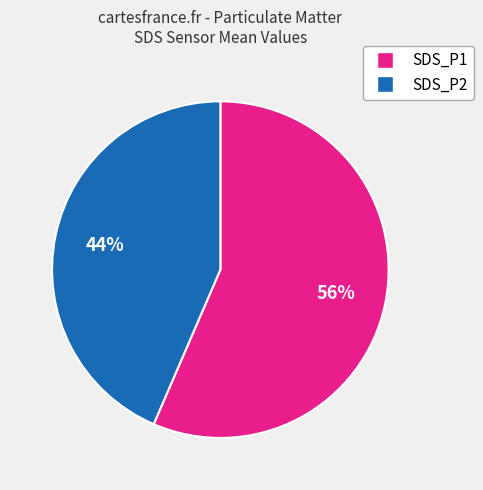

Rank the categories by value from highest to lowest.

SDS_P1, SDS_P2